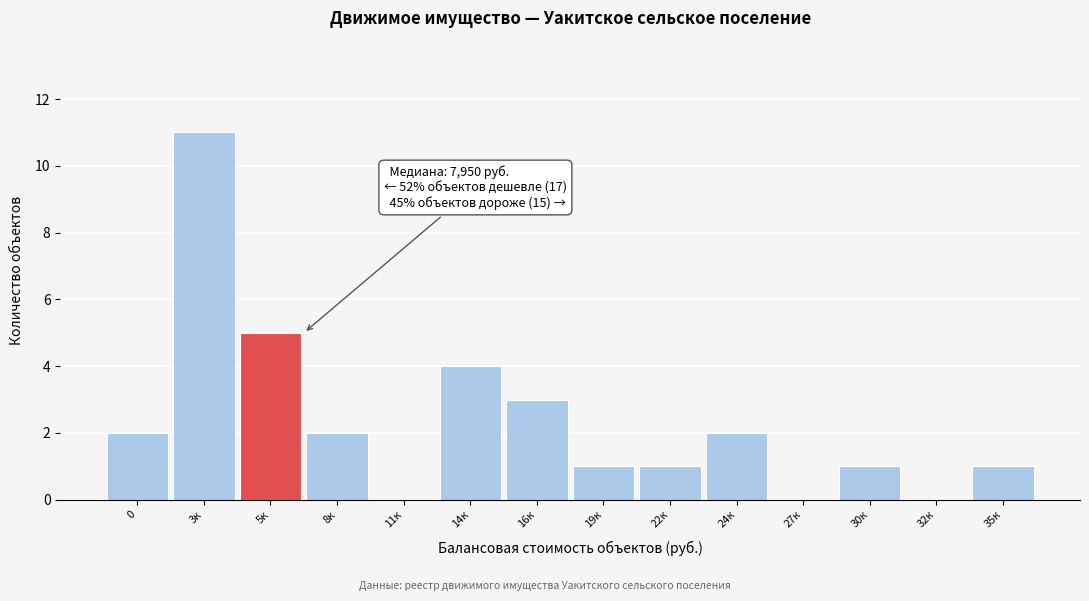

Reading left to right, extract all data points from this chart.

0=2	3к=11	5к=5	8к=2	11к=0	14к=4	16к=3	19к=1	22к=1	24к=2	27к=0	30к=1	32к=0	35к=1